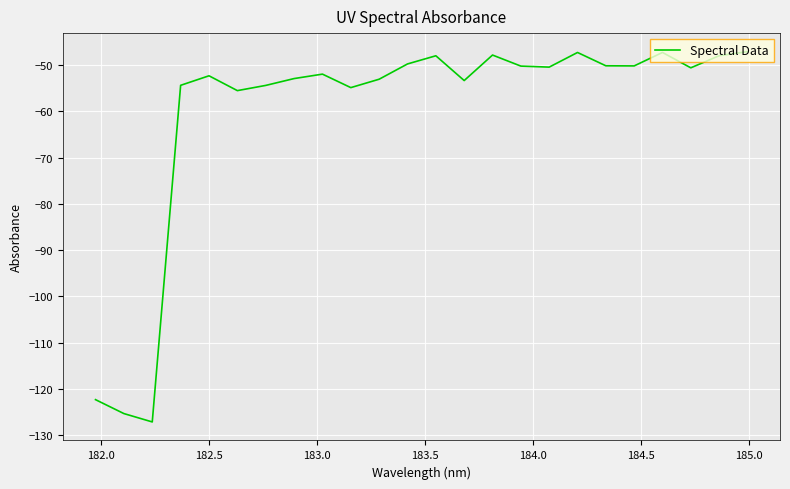

What is the greatest value displayed?

-47.1